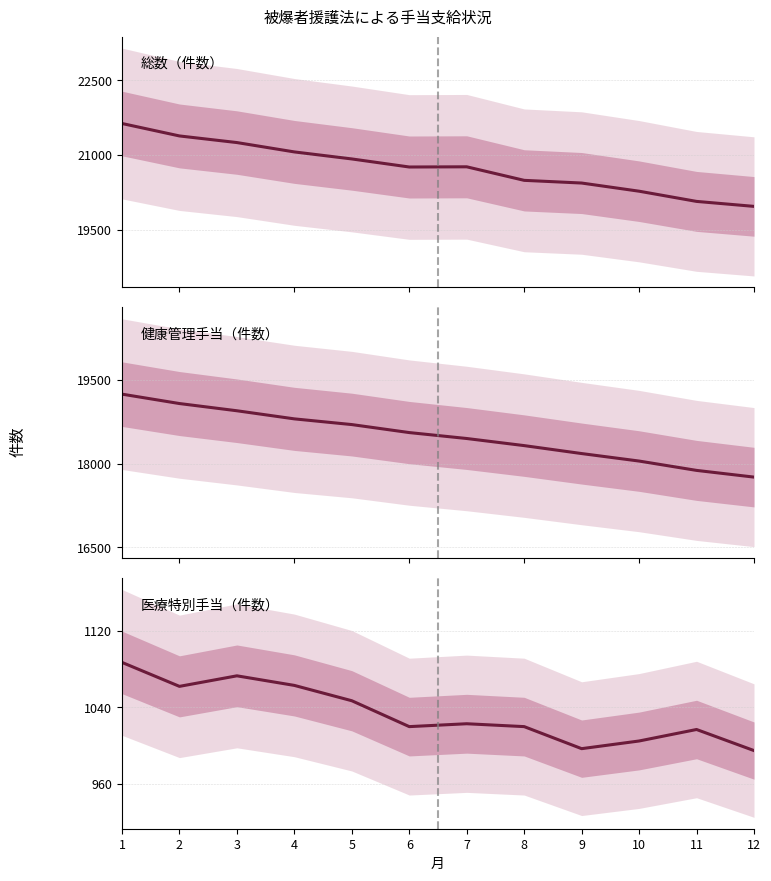

Rank the categories by 総数（件数） value from highest to lowest.

1, 2, 3, 4, 5, 7, 6, 8, 9, 10, 11, 12